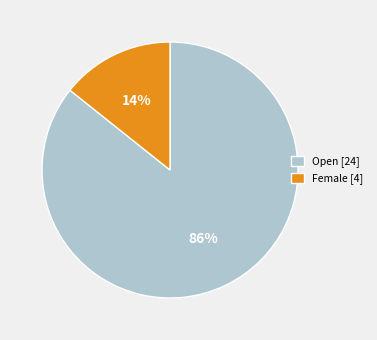

To the nearest percent, what is the combined percentage of Female [4] and Open [24]?

100%